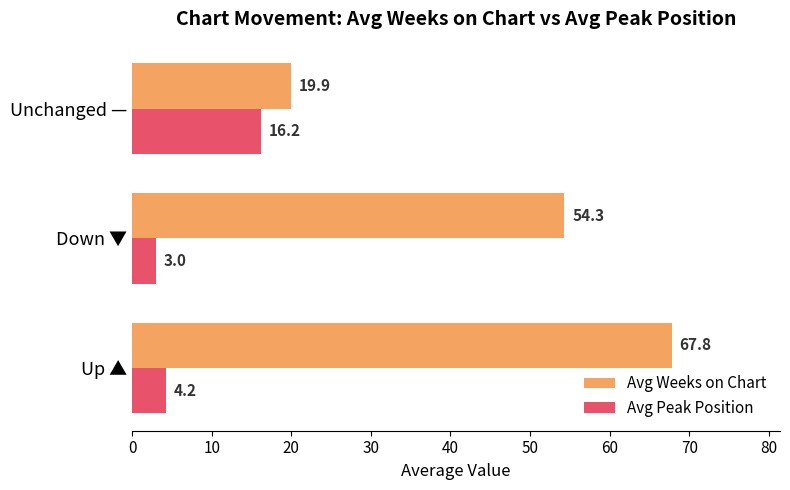

True or false: Avg Weeks on Chart has a value of 28.0 at Up ▲.

False